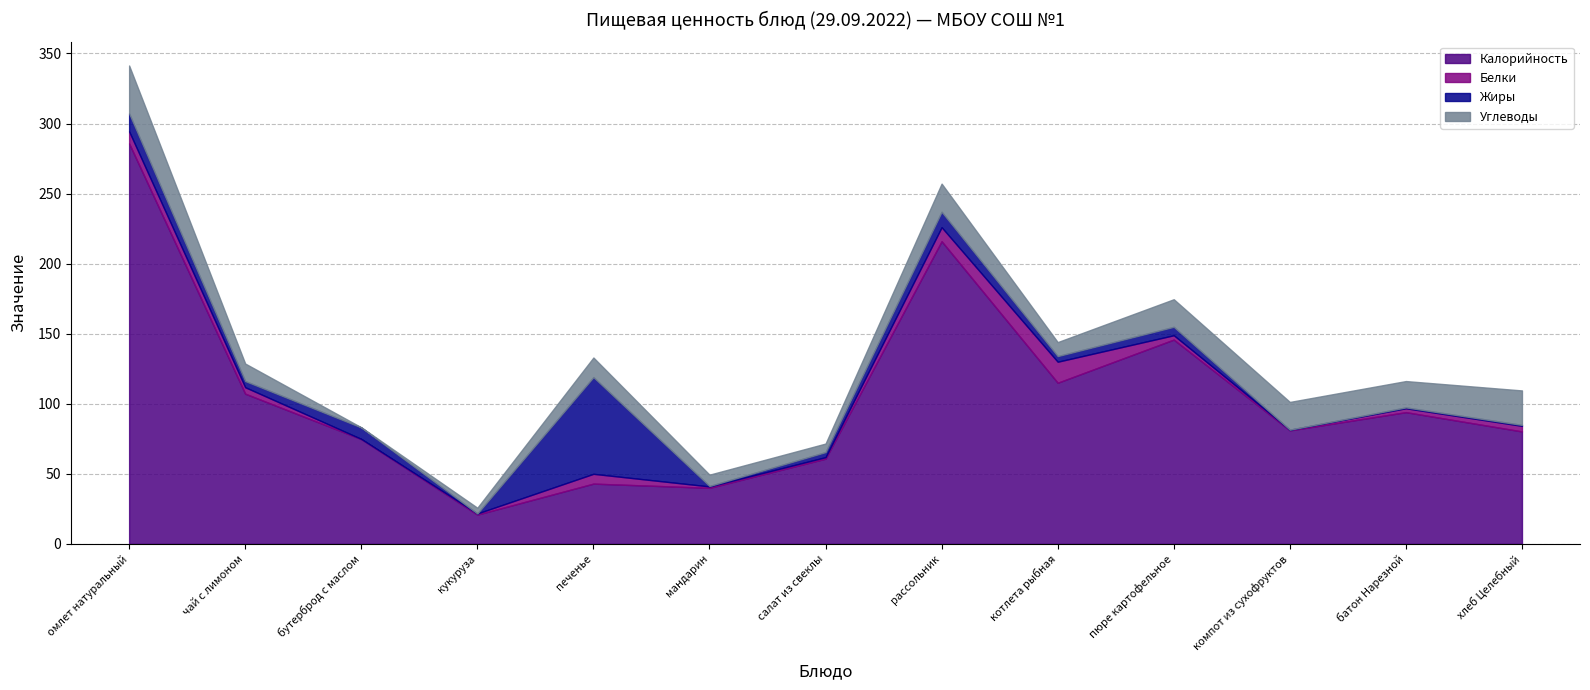

What are all the series names shown in the legend?

Калорийность, Белки, Жиры, Углеводы